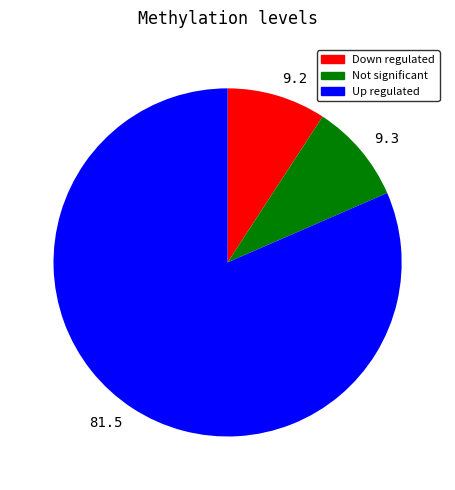

Is there any slice that represents more than half of the pie?

Yes